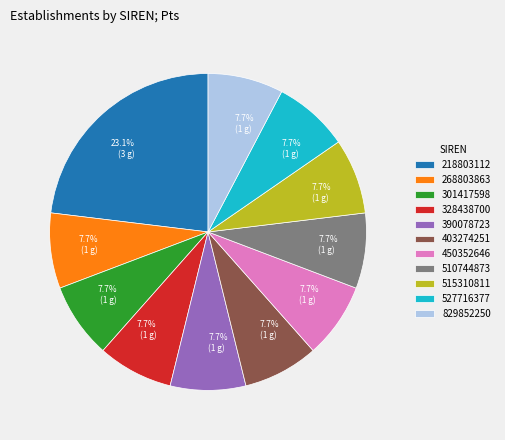

What is the ratio of the value at 450352646 to the value at 403274251?

1.0